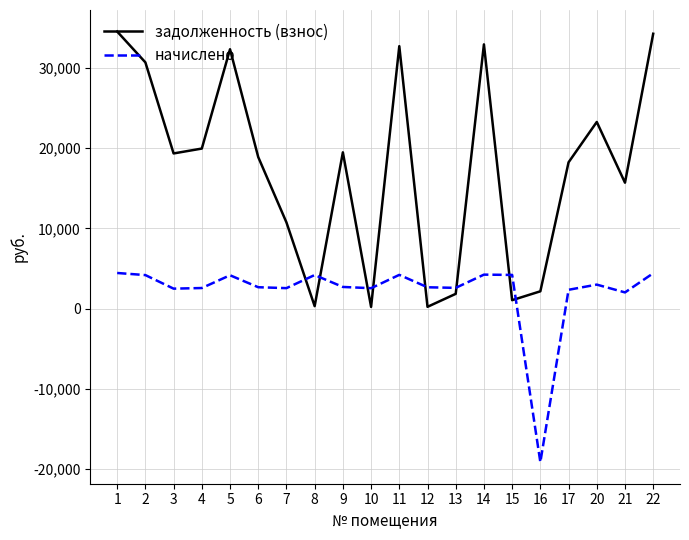

What is the difference between the highest and lowest values at 2?

26515.6